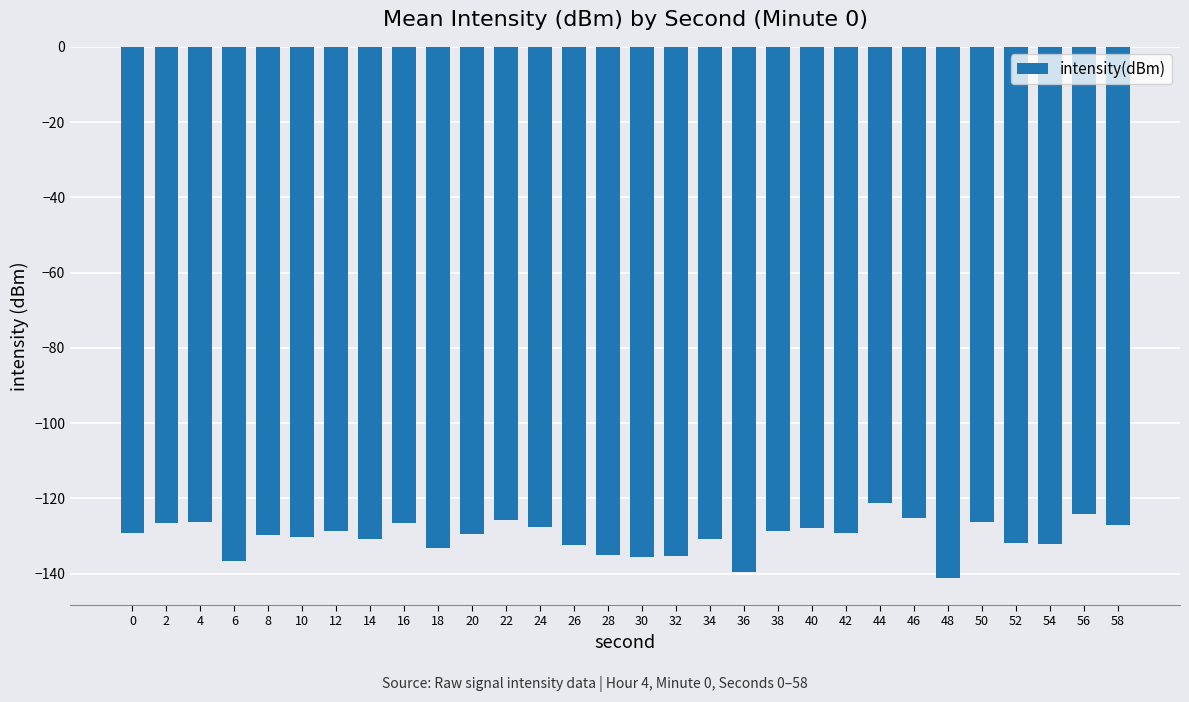

How many series are shown in this chart?

1